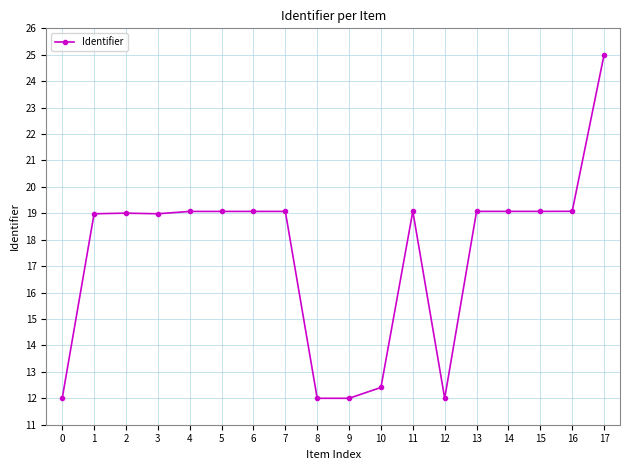

What is the value of the 3rd point from the left?

19.0